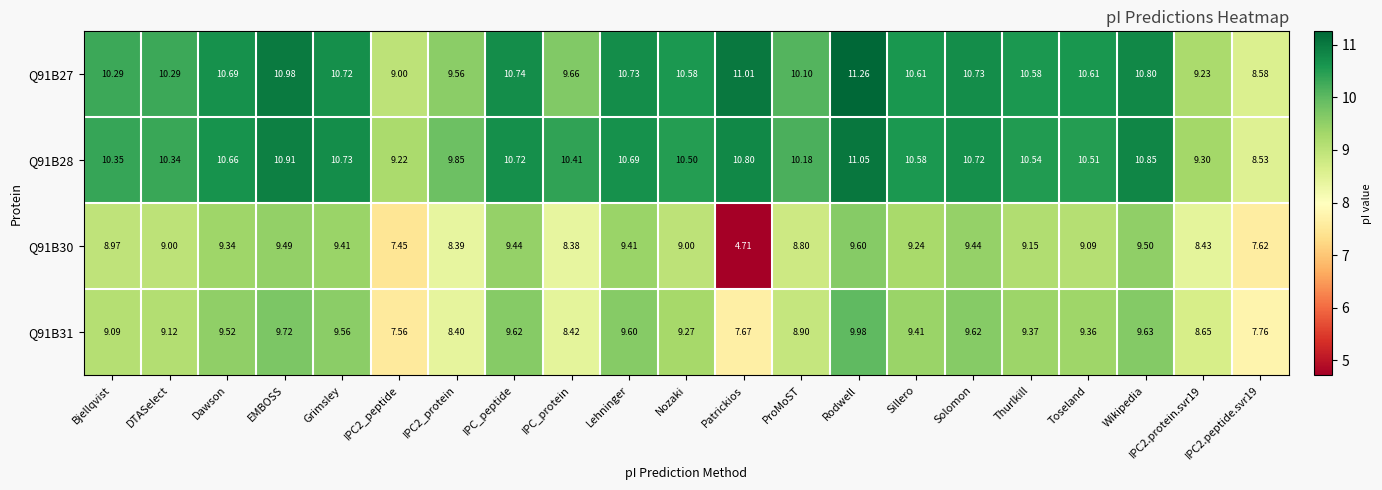

Which category has the highest value across all series?

Rodwell